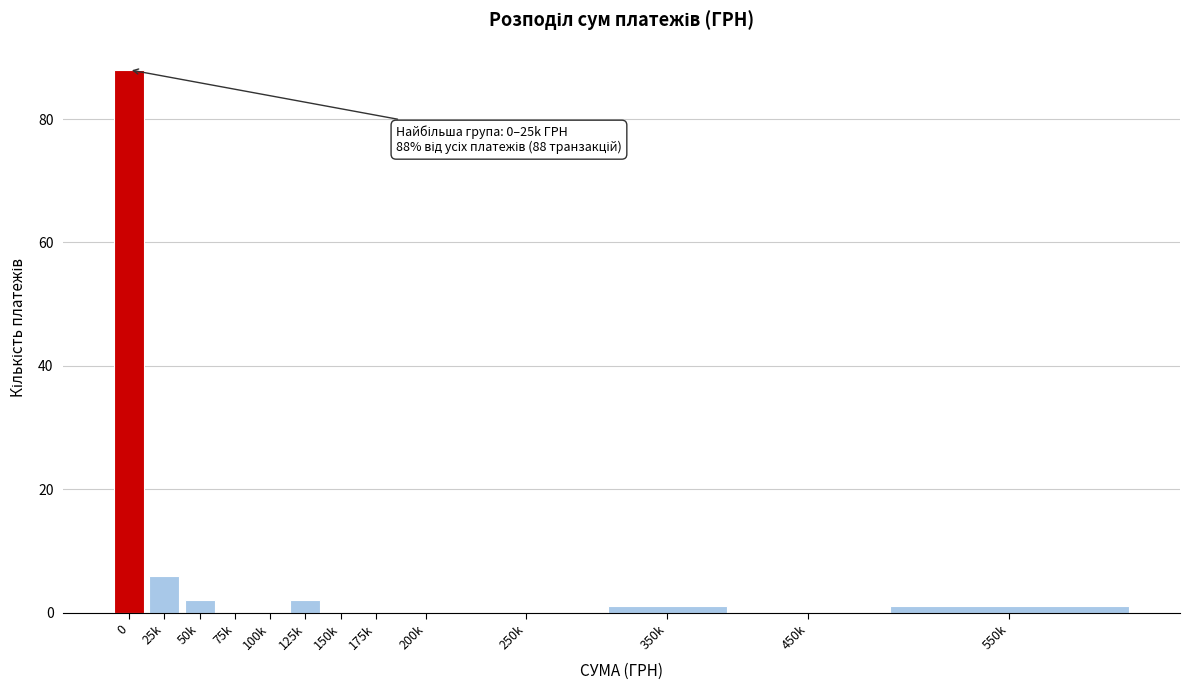

Reading right to left, extract all data points from this chart.

550k=1	450k=0	350k=1	250k=0	200k=0	175k=0	150k=0	125k=2	100k=0	75k=0	50k=2	25k=6	0=88